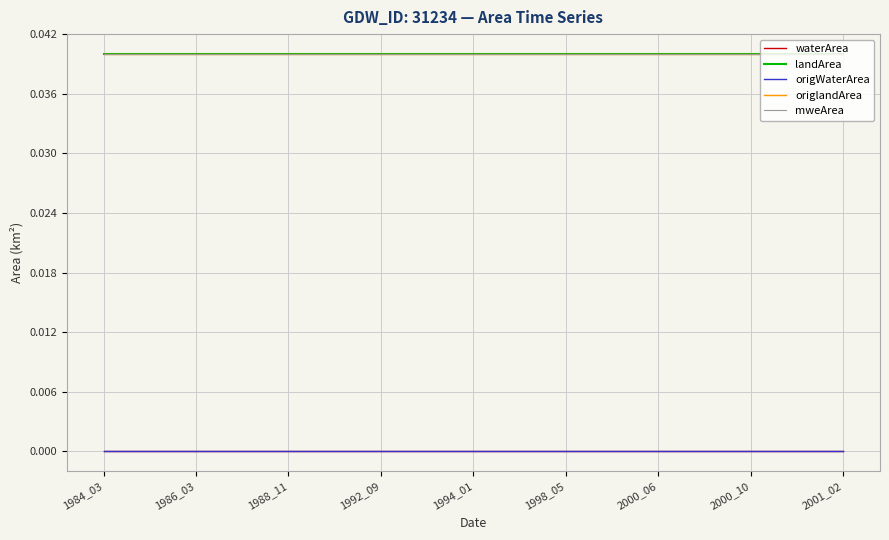

Is this an area chart (filled region under the line)?

No